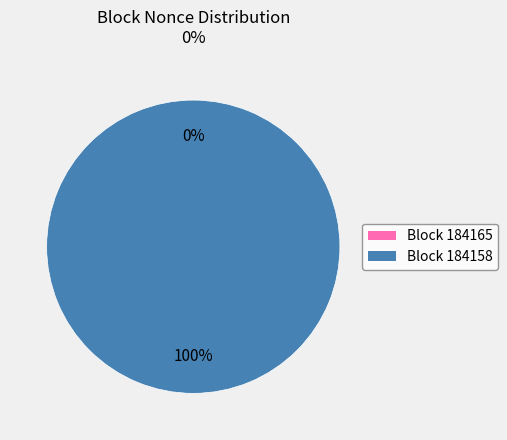

Is 184158 the majority of the pie?

Yes